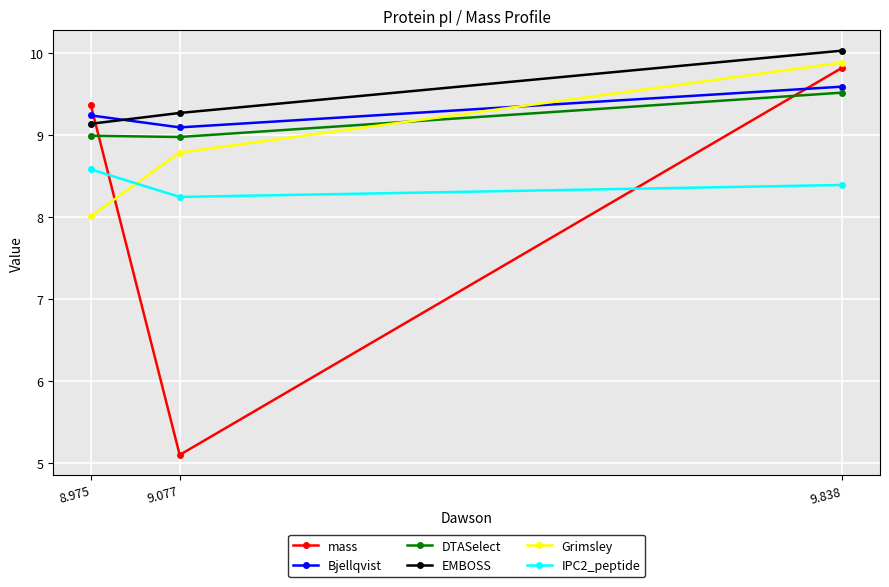

The IPC2_peptide series shows 13.6 at 8.975. True or false?

False